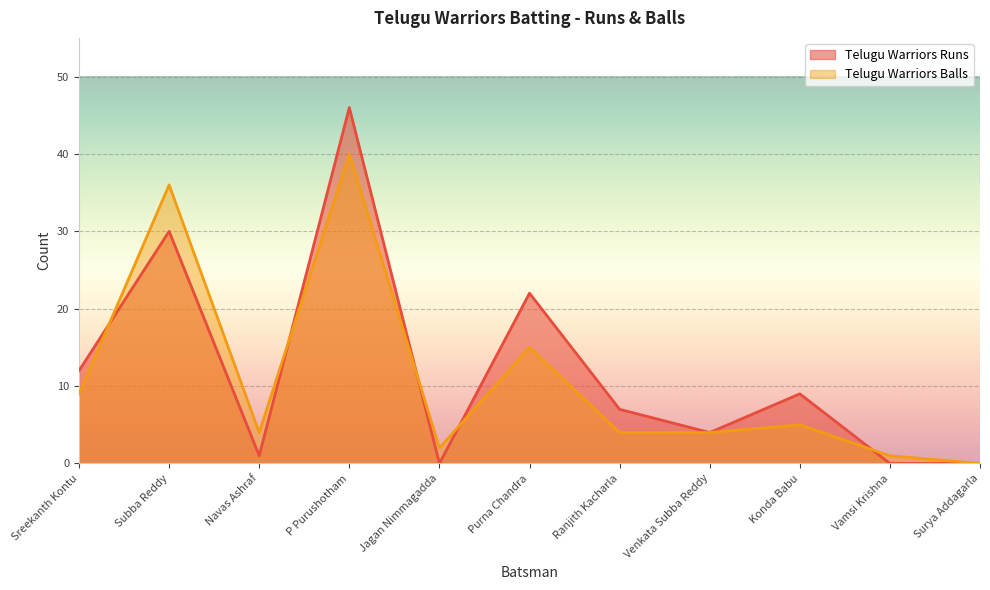

How many categories are shown in the chart?

11